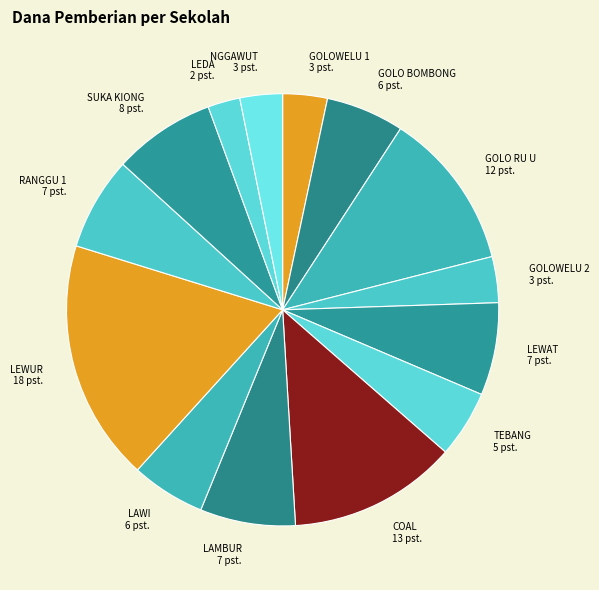

Which slice is the smallest?

SD NEGERI LEDA